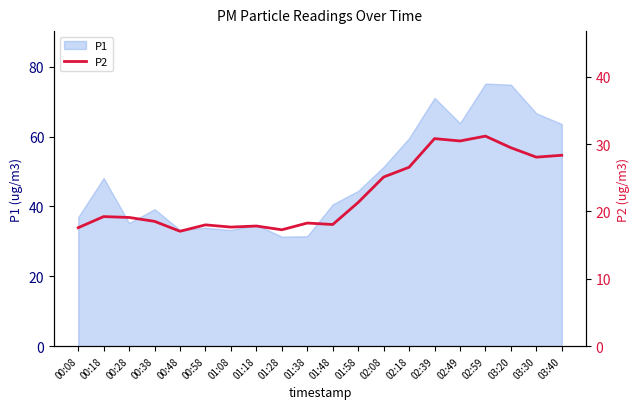

What is the difference between the second highest and second lowest values?

13.5